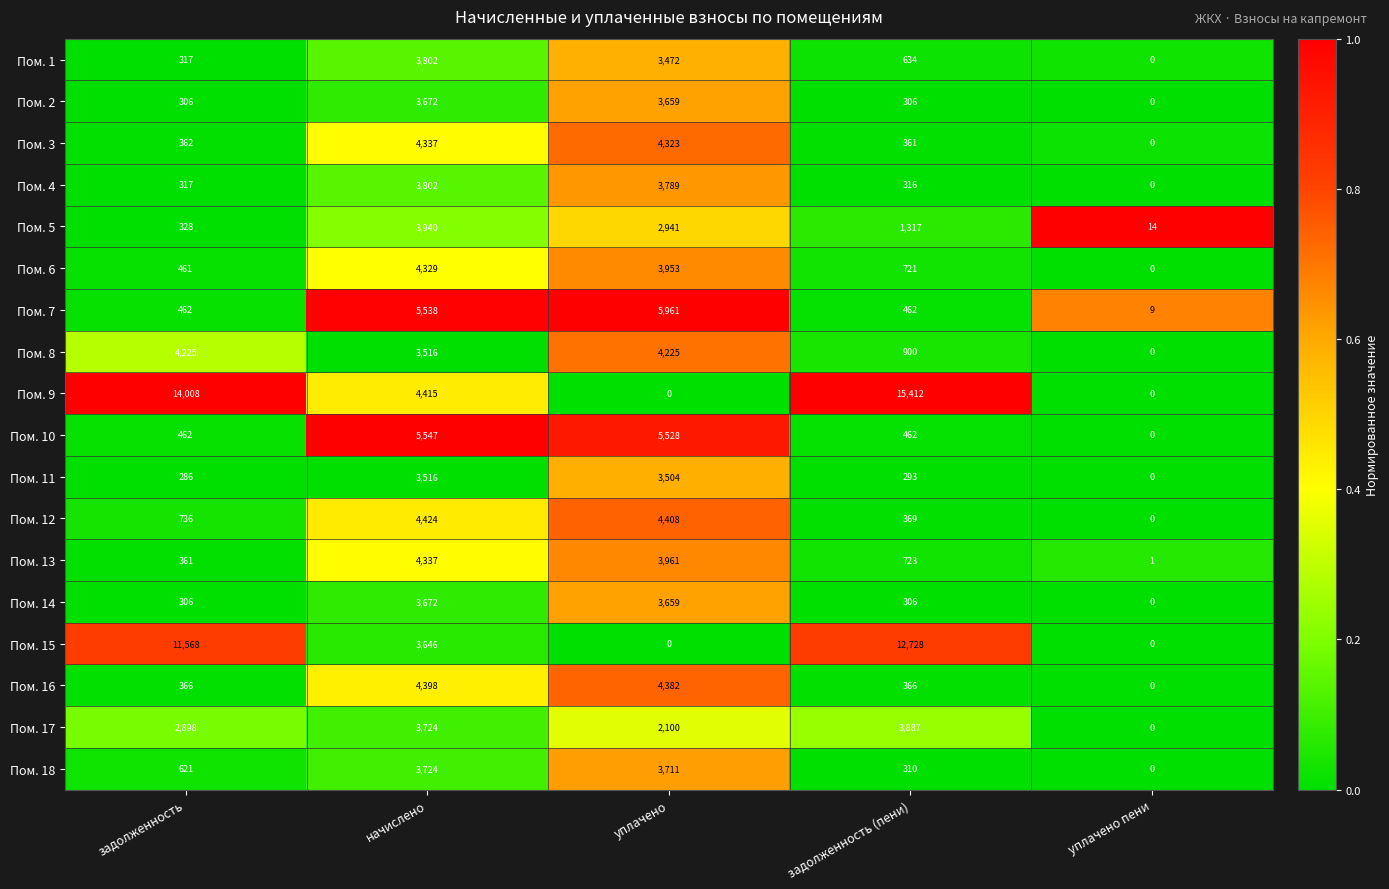

At how many categories does at least one series exceed 0?

5